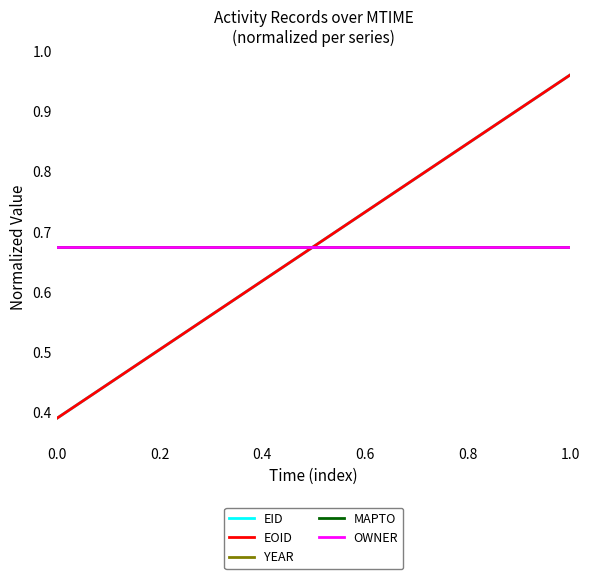

Does the chart have visible grid lines?

No